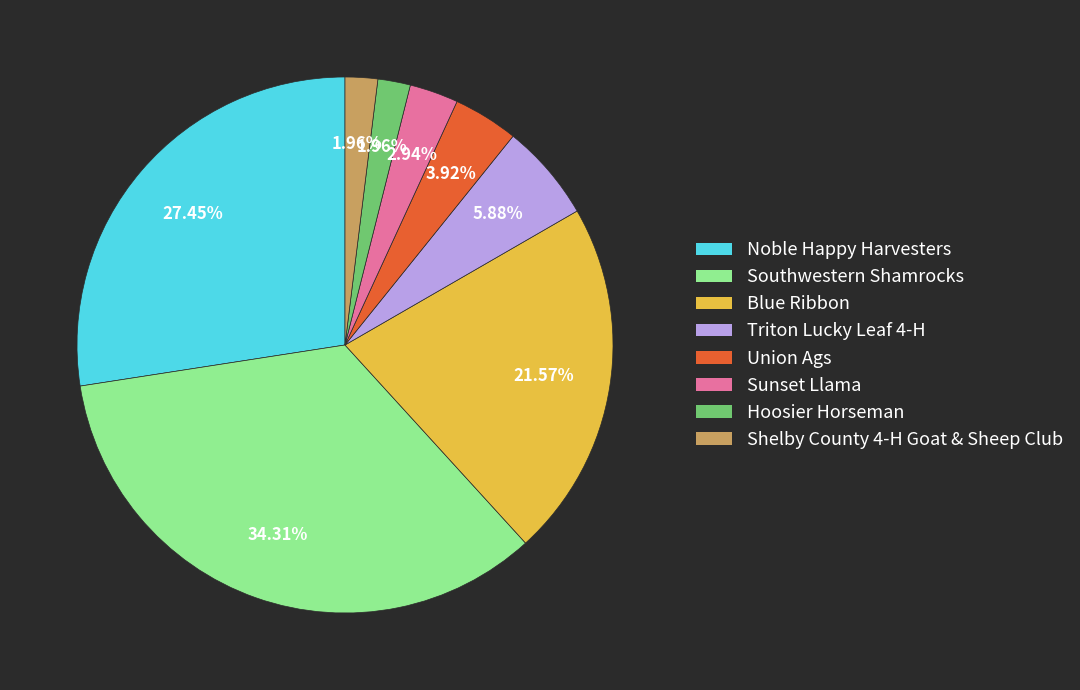

What is the largest slice in the pie chart?

Southwestern Shamrocks